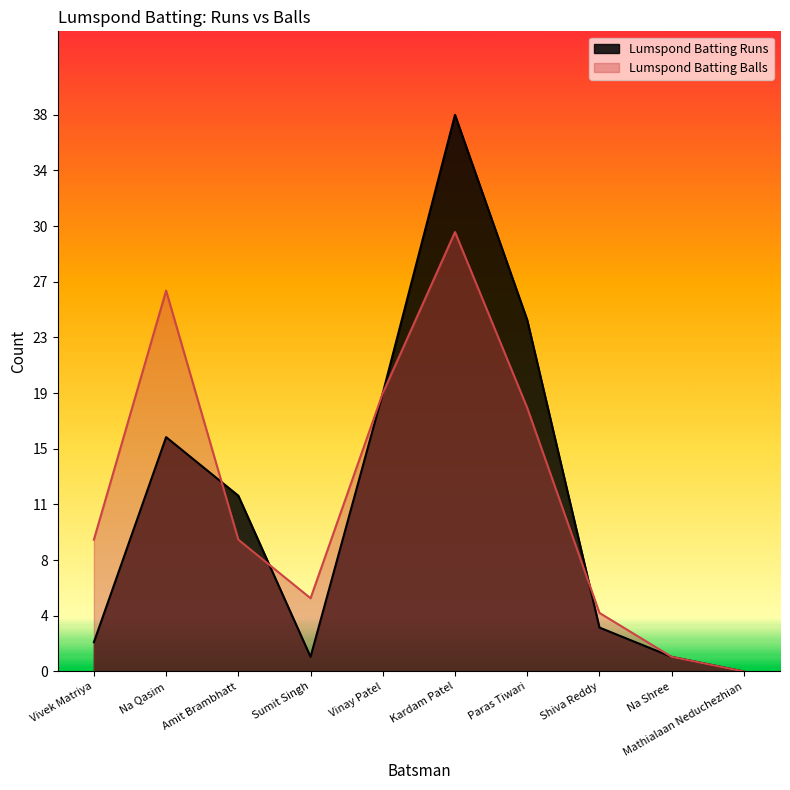

Which series ends up on top after the final intersection of Lumspond Batting Runs and Lumspond Batting Balls?

Lumspond Batting Balls